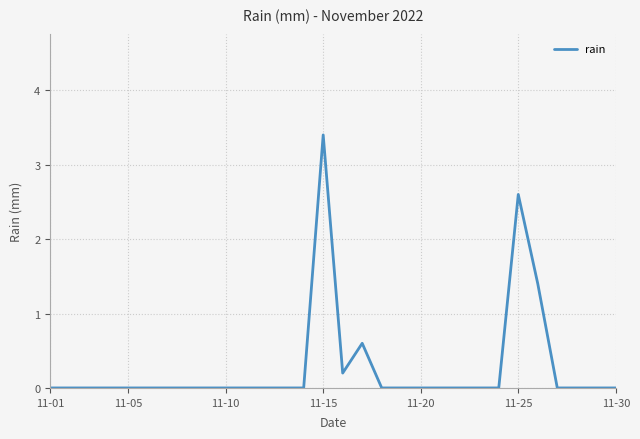

What is the difference between the second highest and minimum values?

2.6